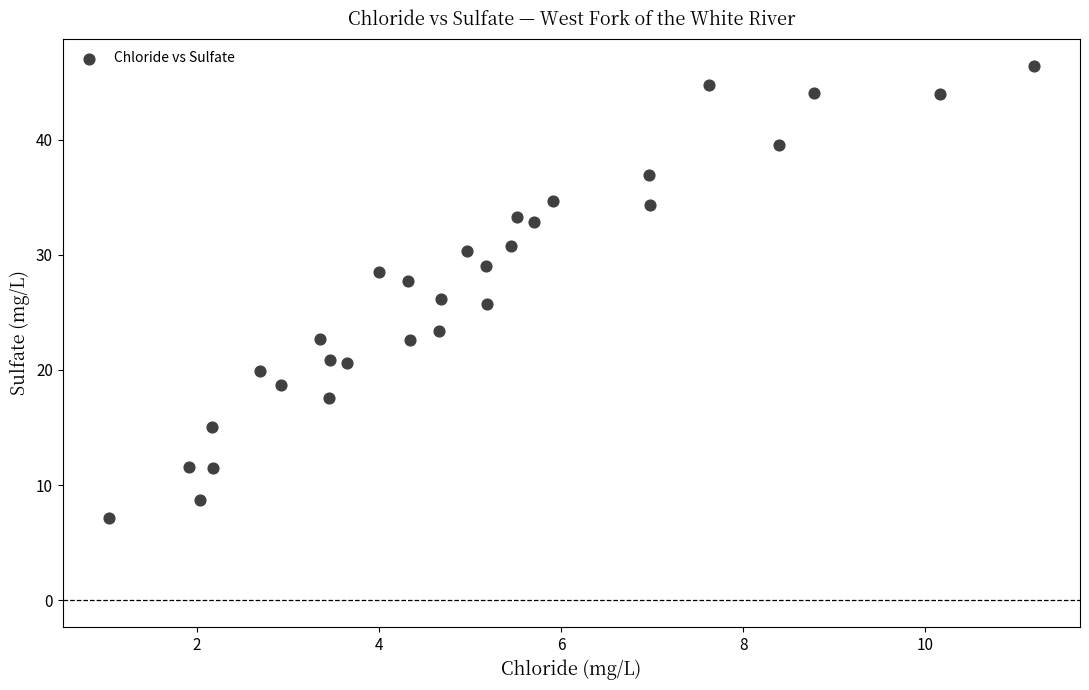

How many data points are displayed?

30